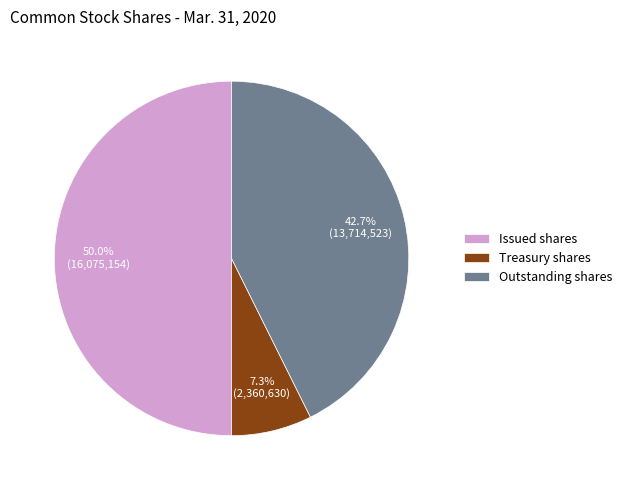

Approximately how many times larger is the value at Treasury shares compared to Outstanding shares?

0.2